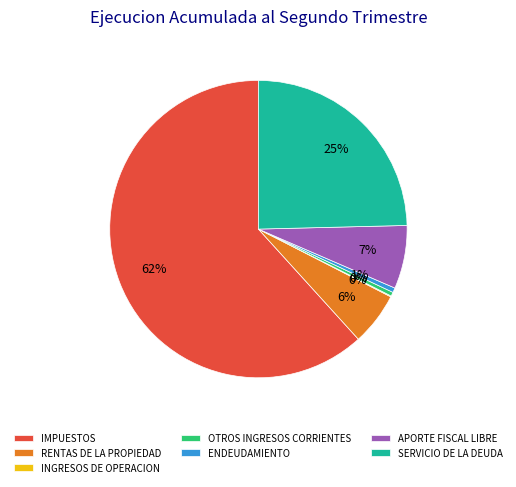

Which slice is the largest?

IMPUESTOS